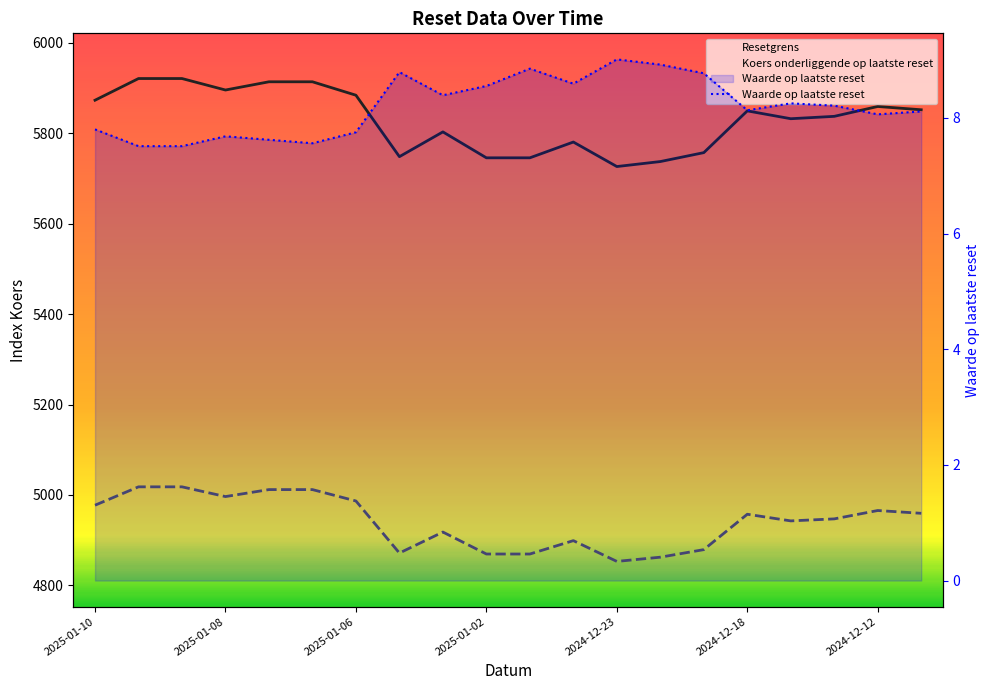

True or false: Waarde op laatste reset and Resetgrens intersect in this chart.

False